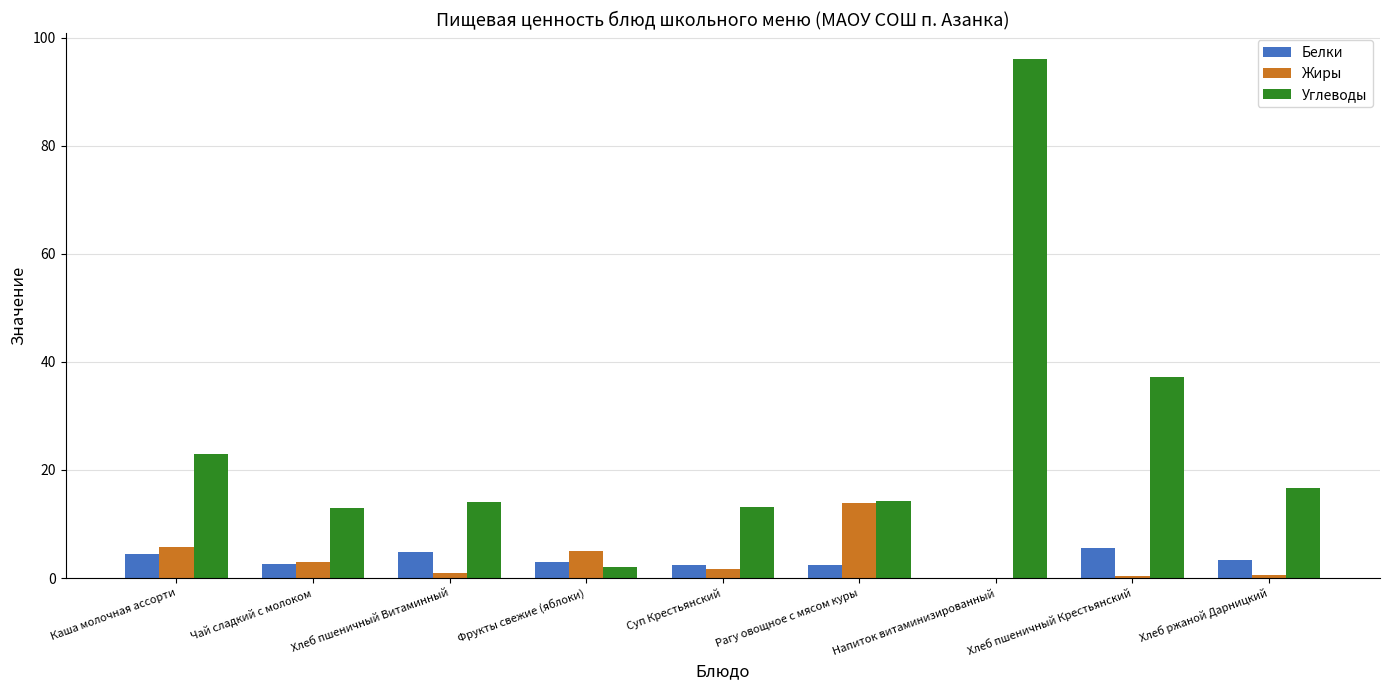

Is it true that Углеводы equals 23.5 at Суп Крестьянский?

False